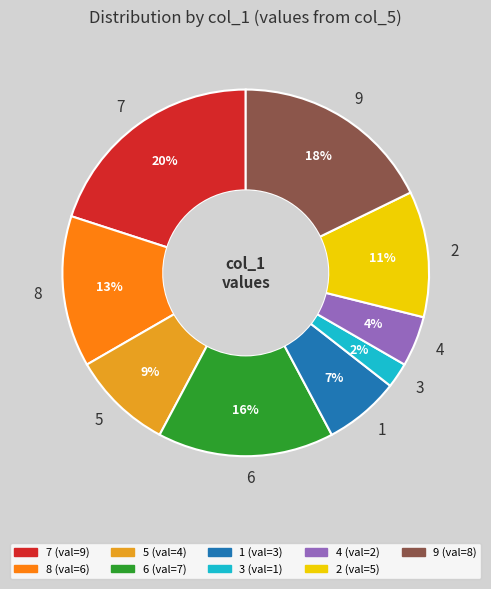

What percentage is the 5 slice, to the nearest percent?

9%